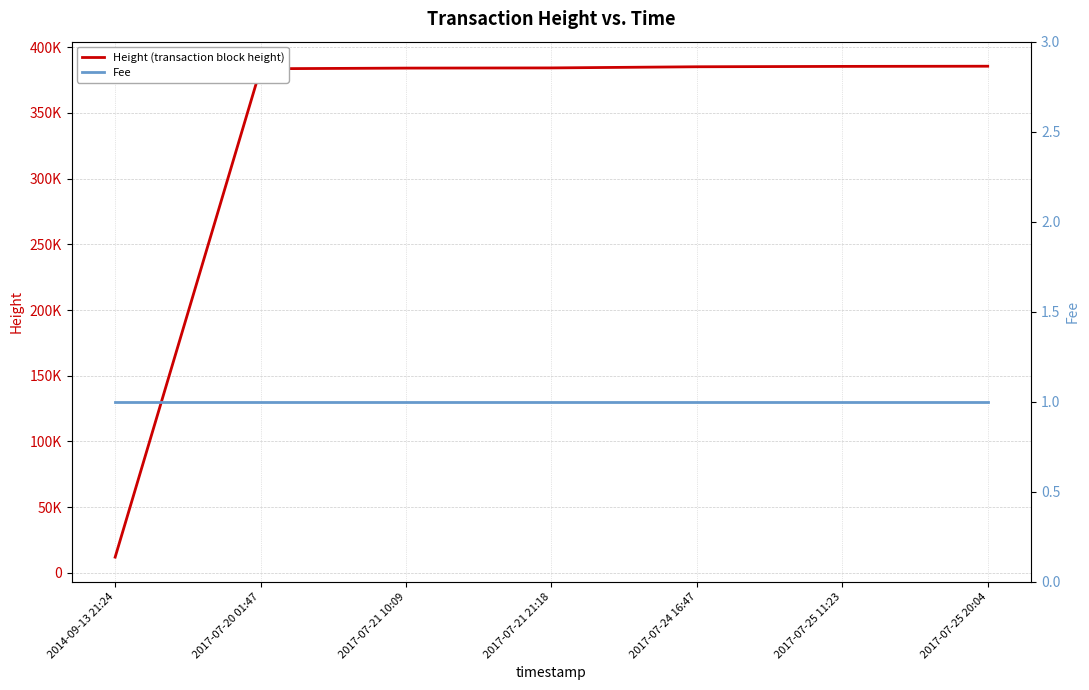

Is this an area chart (filled region under the line)?

No